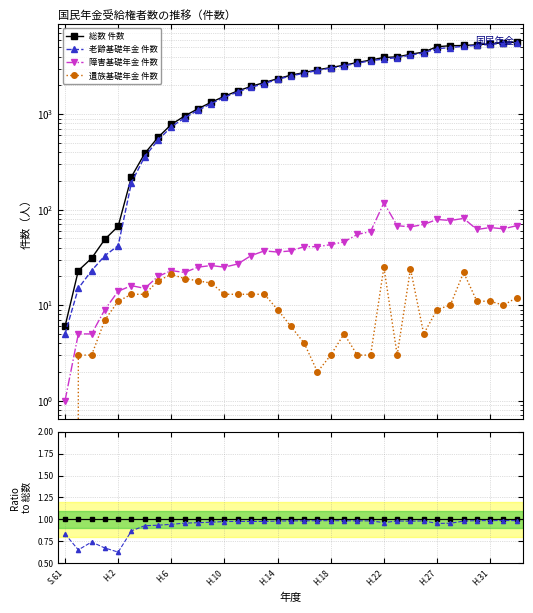

True or false: 遺族基礎年金 件数 has a value of 0.0 at 21.

False